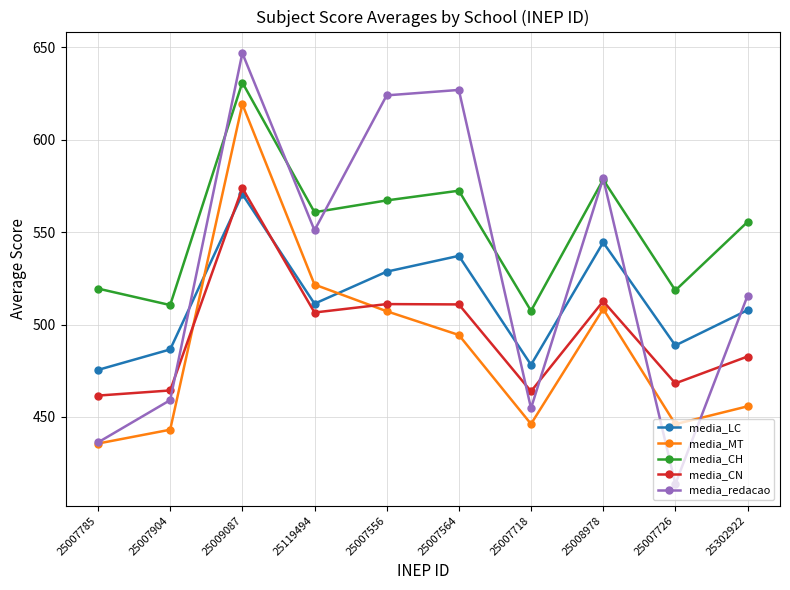

List the series in order of their peak value, lowest first.

media_LC, media_CN, media_MT, media_CH, media_redacao